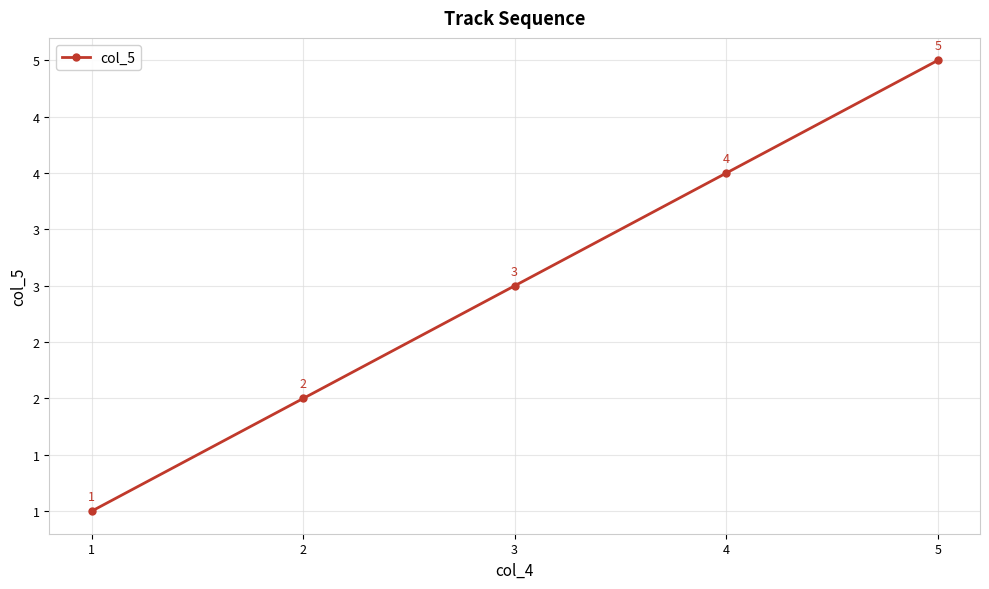

The value at 3 is 3. True or false?

True